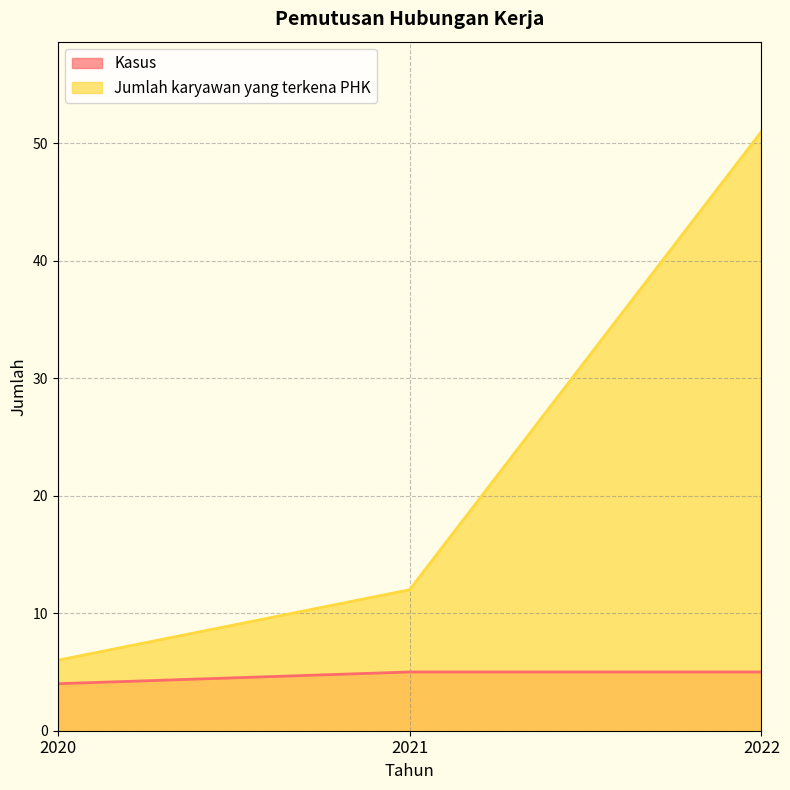

Count the number of categories in the chart.

3